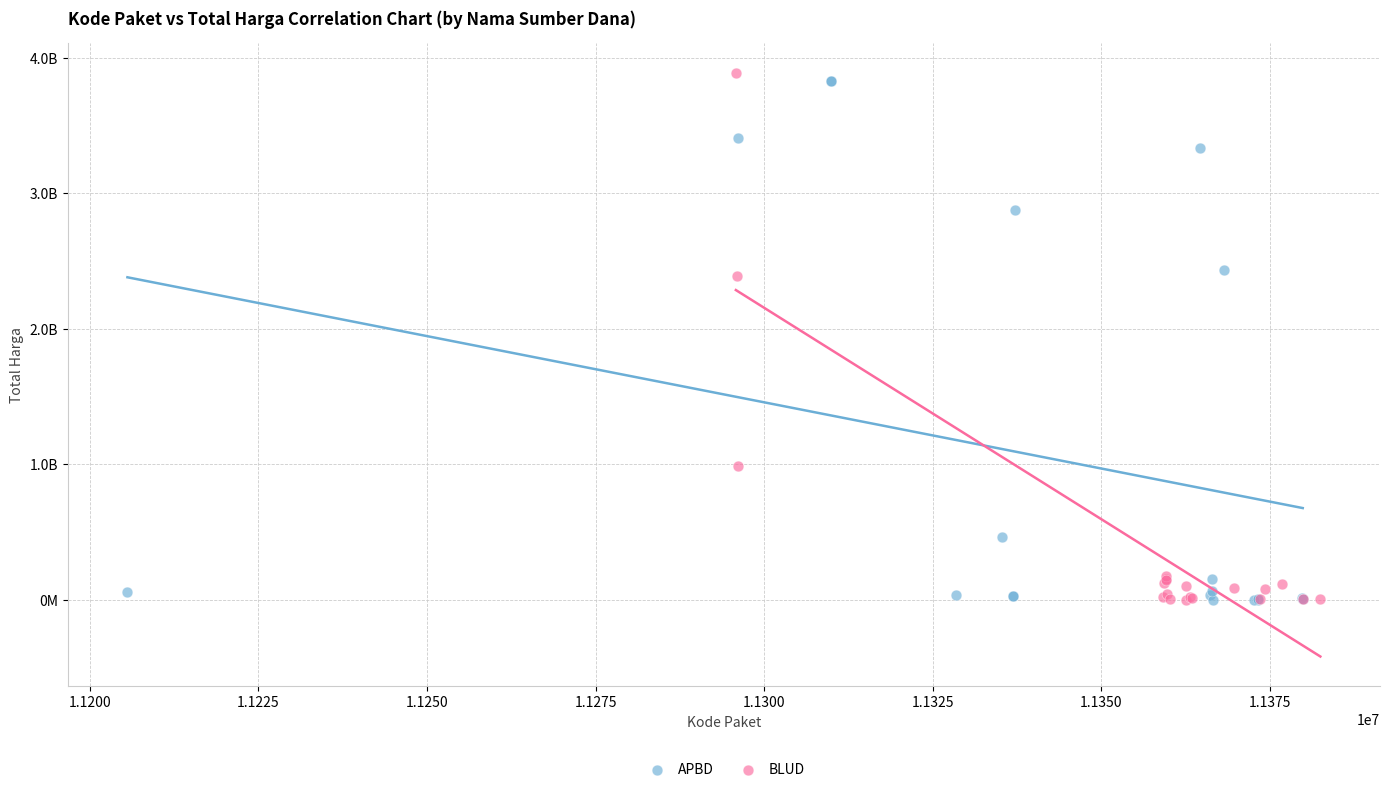

Which series has the largest Y range (max minus min)?

BLUD